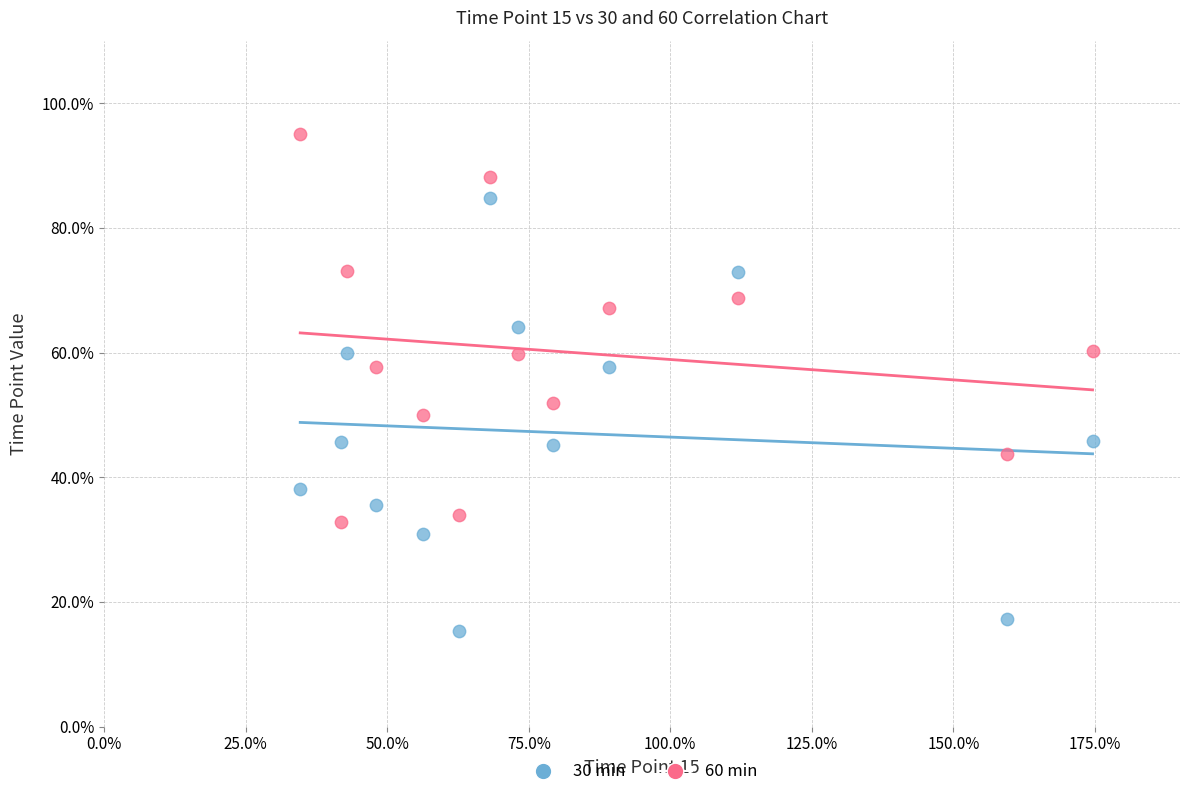

What are all the series names shown in the legend?

30 min, 60 min